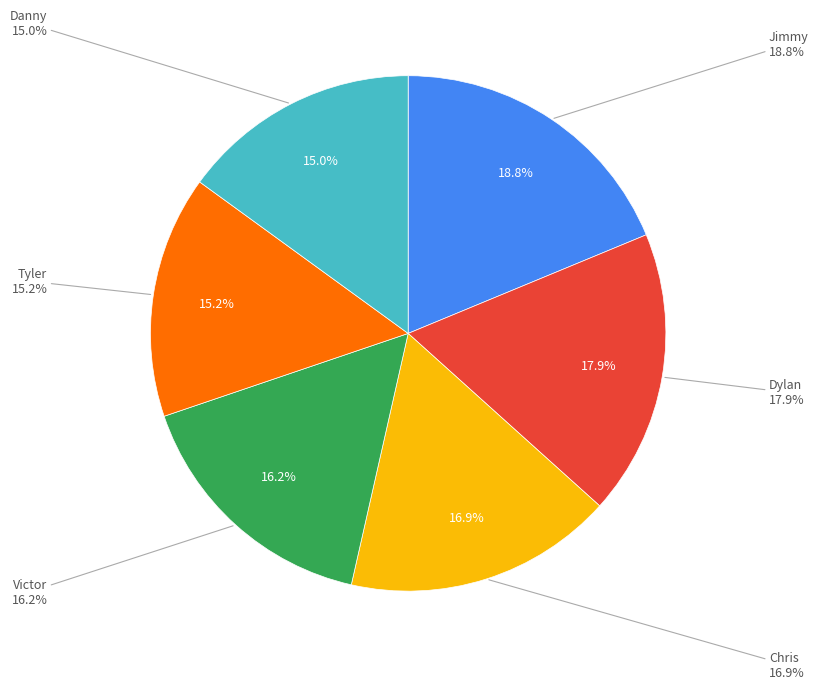

How many slices are in this pie chart?

6